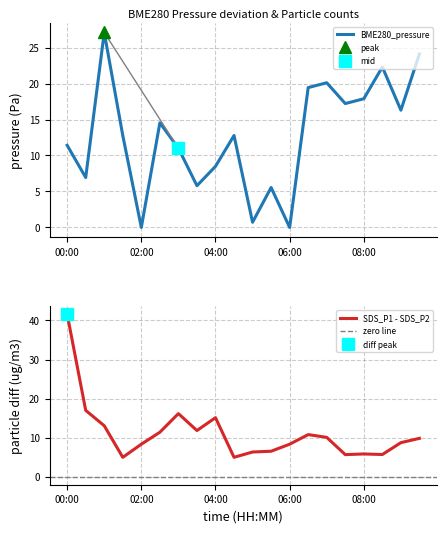

Which series has the largest range (max minus min)?

SDS_P1